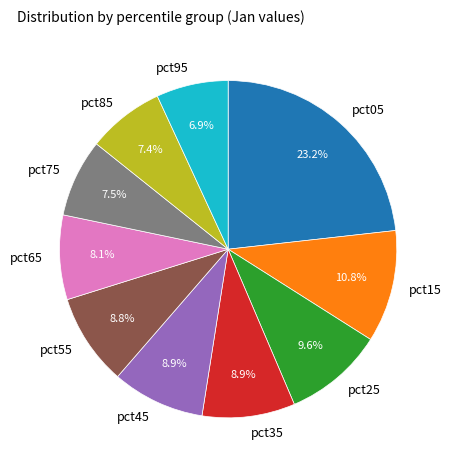

To the nearest percent, what percentage of the pie is pct35?

9%